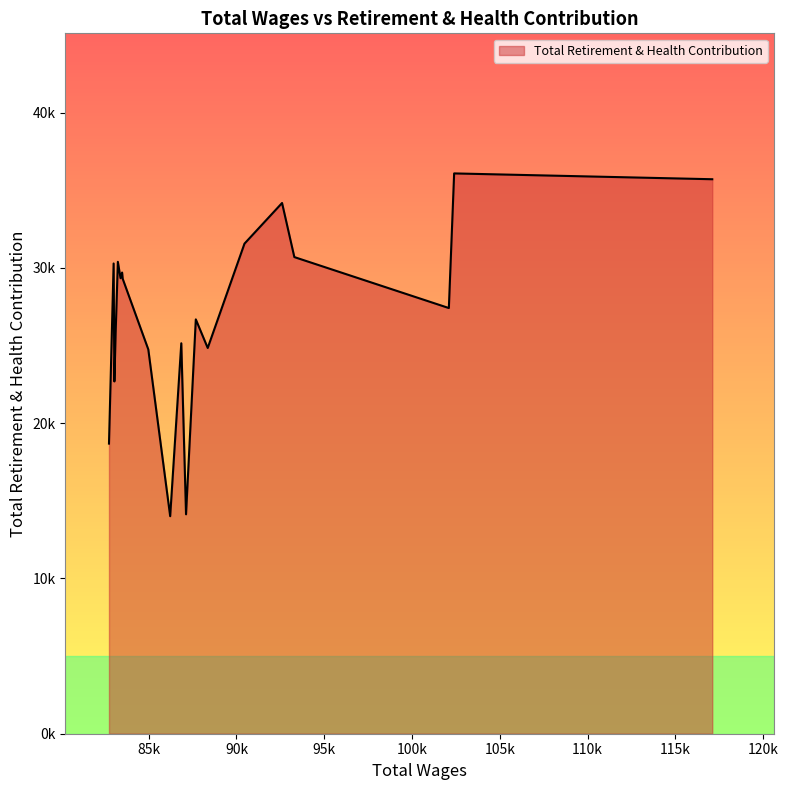

Does the chart have visible grid lines?

No